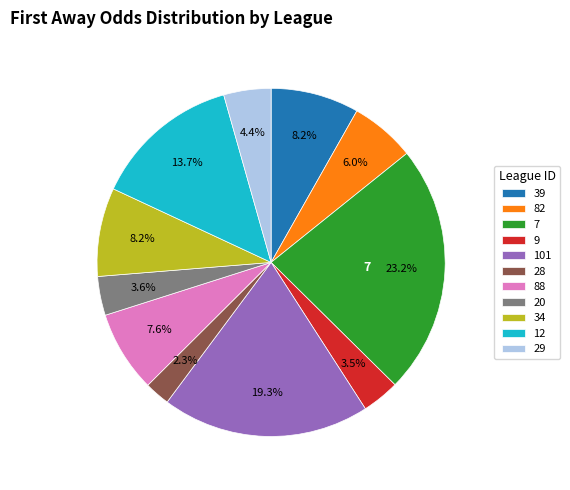

Which has a higher value, 12 or 9?

12